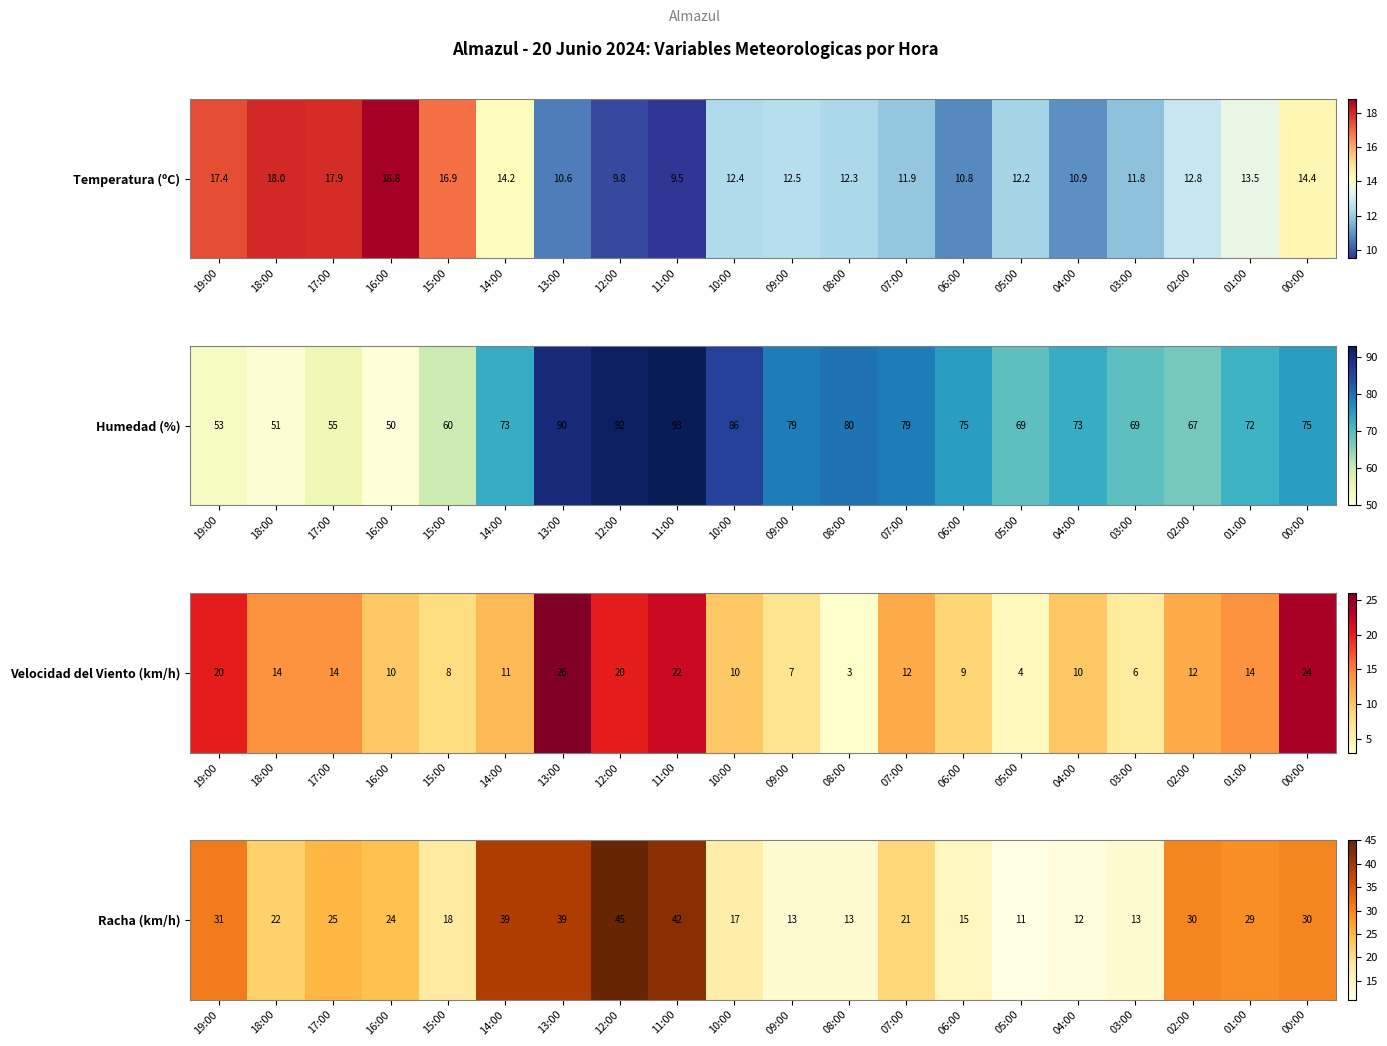

What is the difference between the second highest and second lowest values?

30